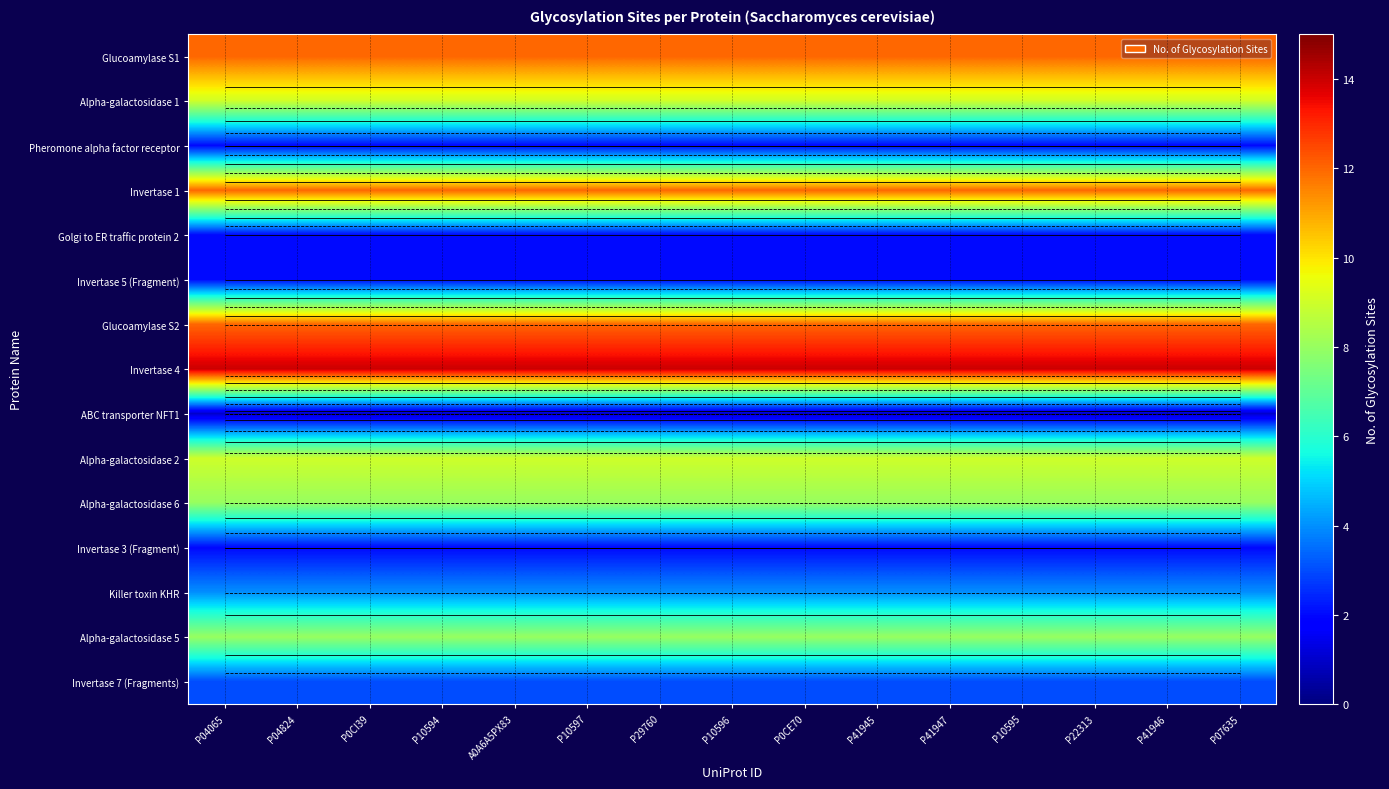

How many series are shown in this chart?

15